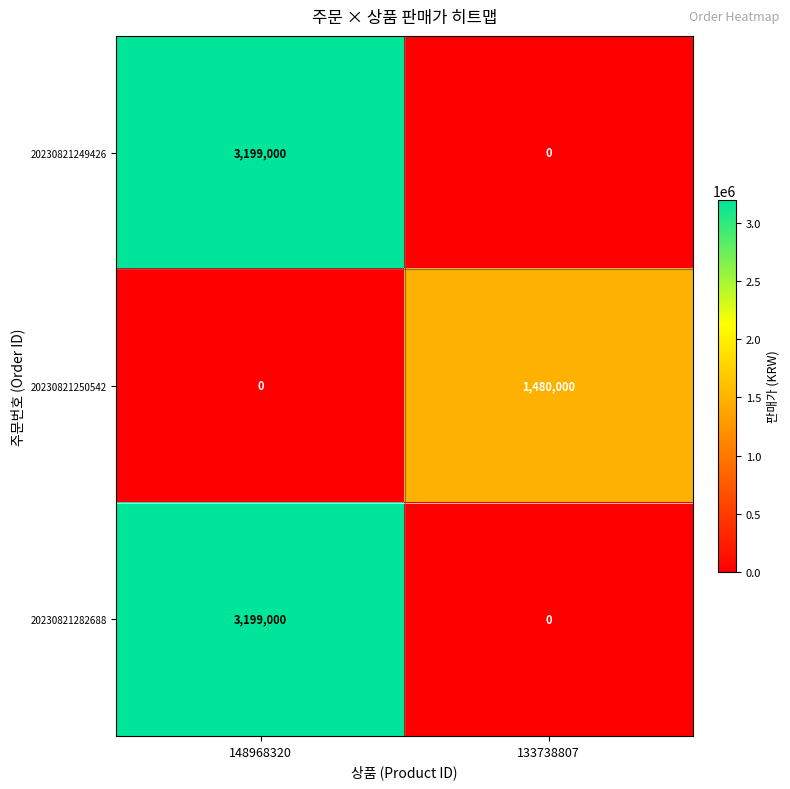

What is the greatest value displayed?

3199000